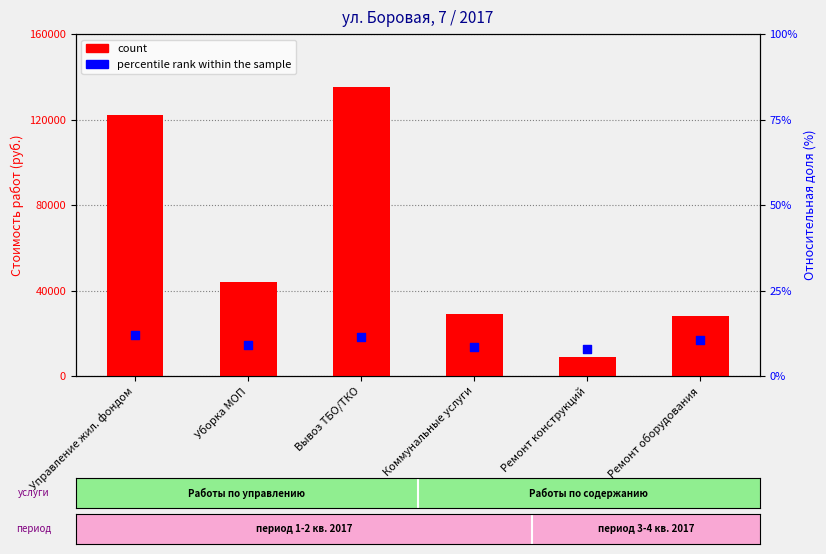

At how many categories does at least one series exceed 77883?

2